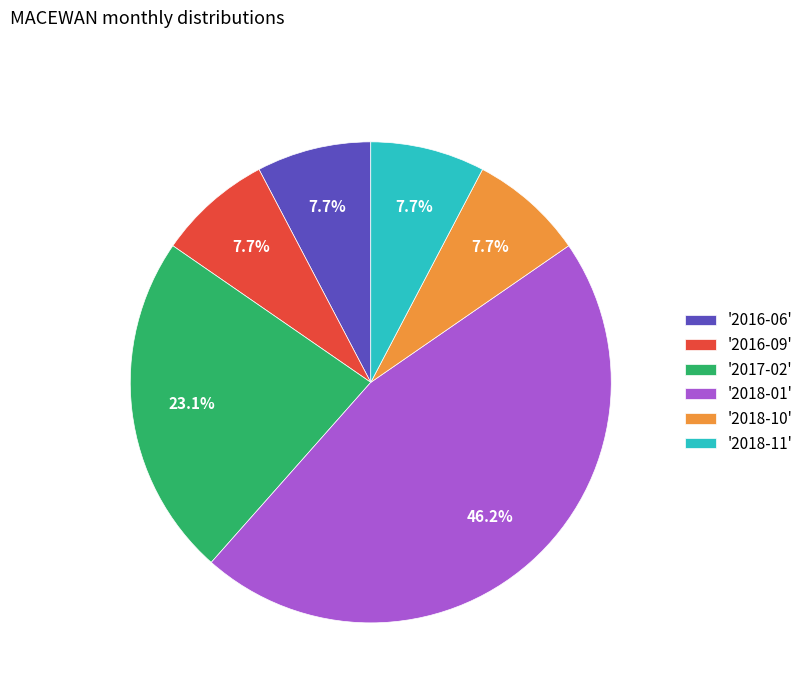

Does '2018-10' account for over 50% of the chart?

No